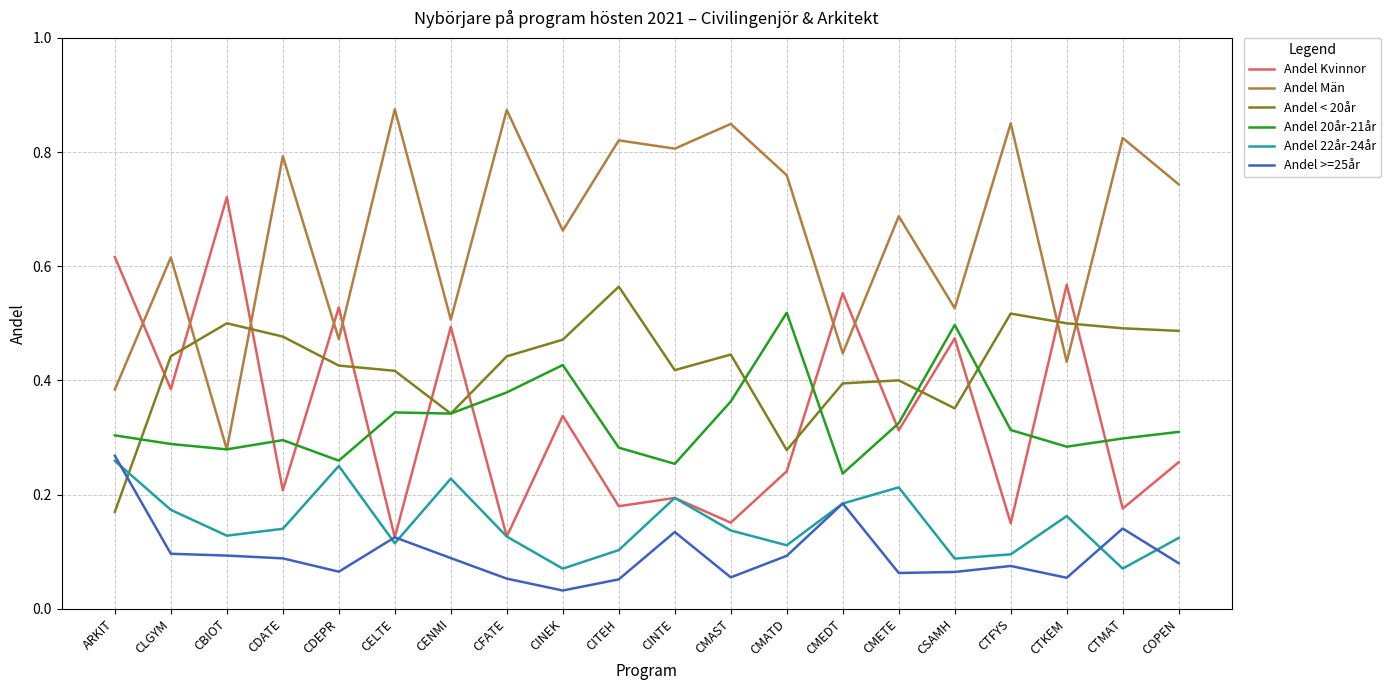

Is this an area chart (filled region under the line)?

No